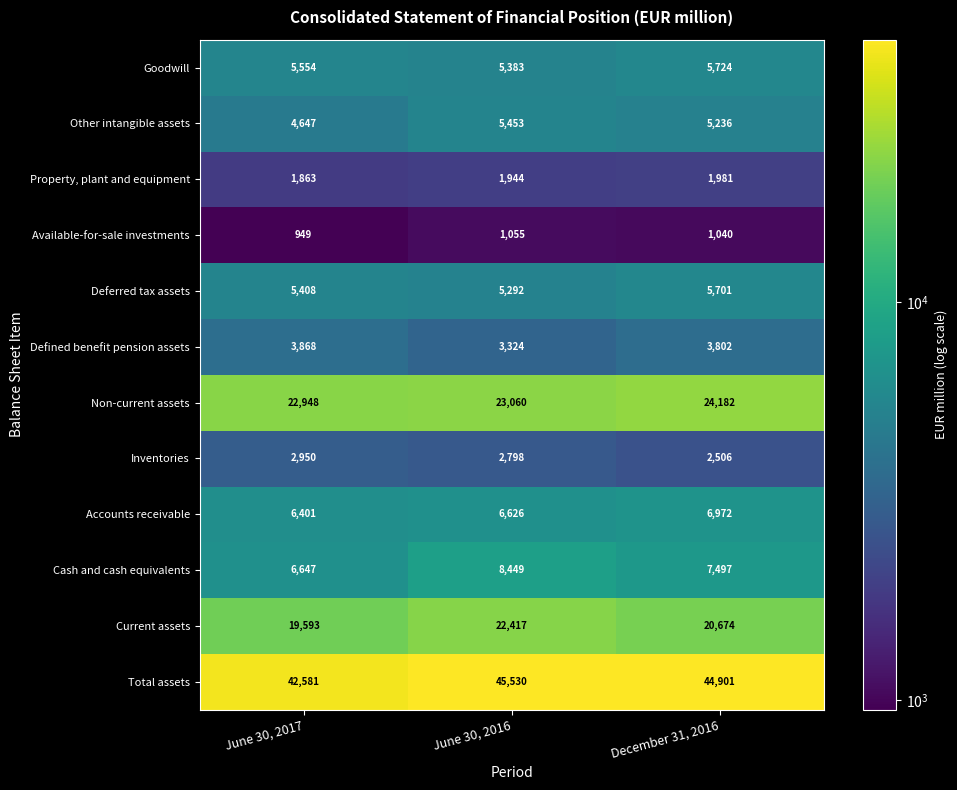

Which series changed the most between June 30, 2017 and December 31, 2016?

Total assets